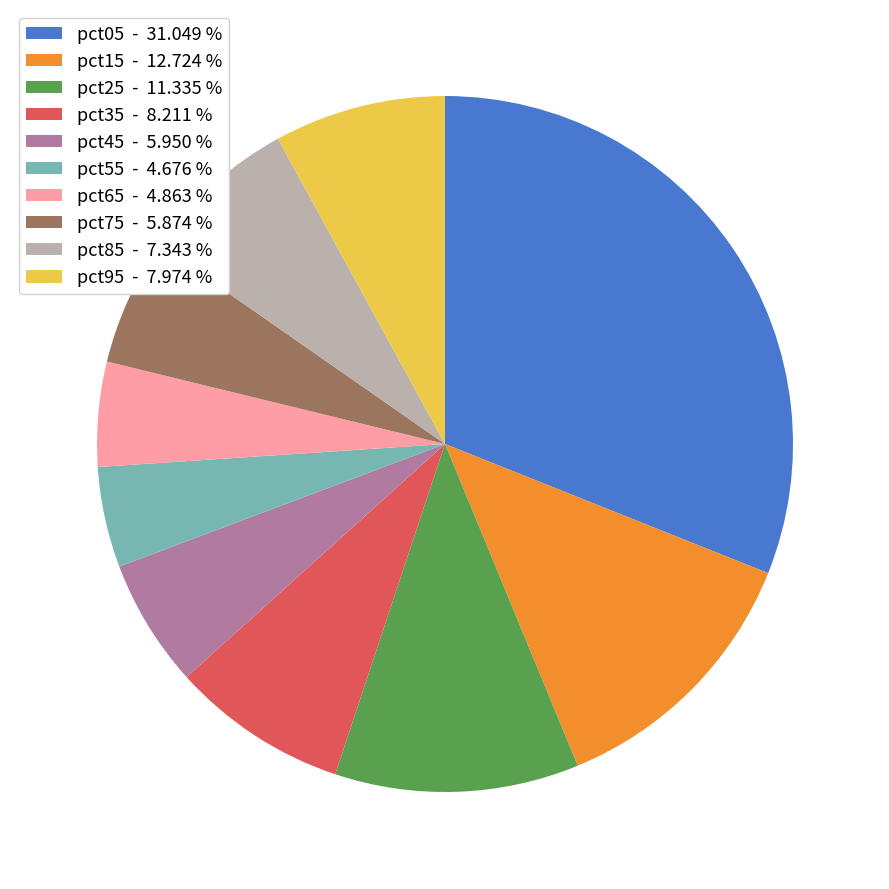

How many slices are in this pie chart?

10